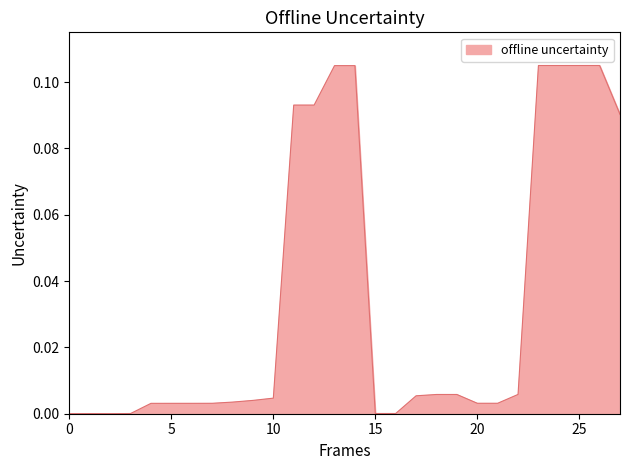

Is it true that the value at 15 is 0.0?

True